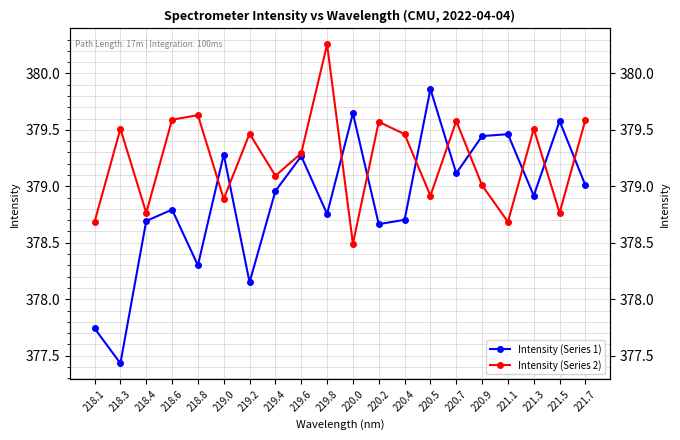

The Intensity (Series 1) series shows 378.9 at 221.3. True or false?

True